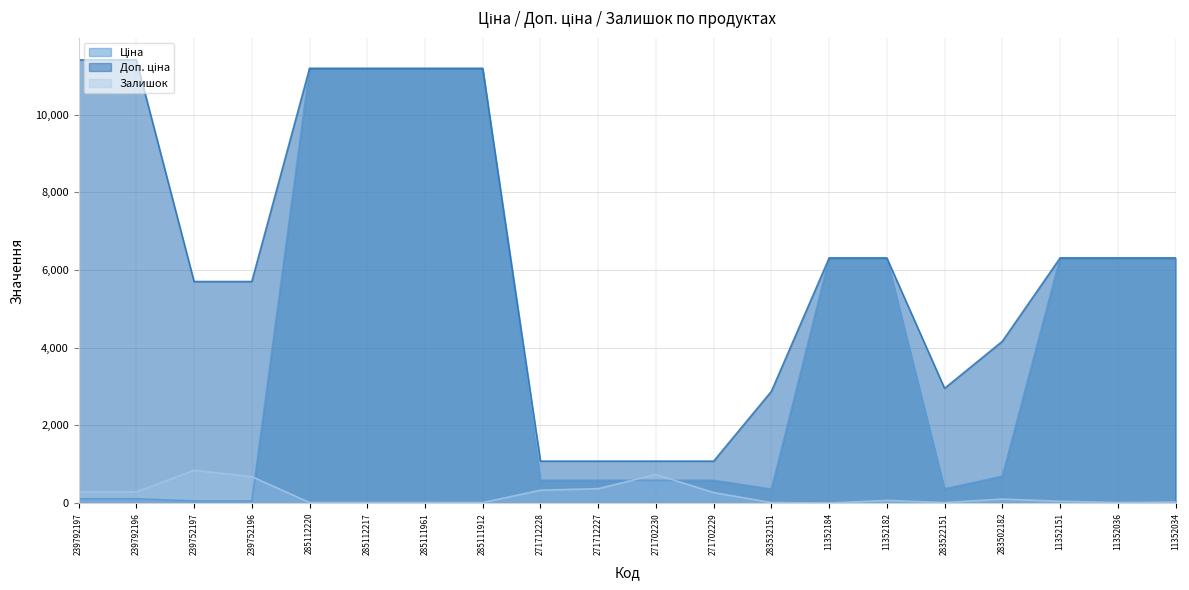

Which has a higher value, 285111912 or 283522151?

285111912